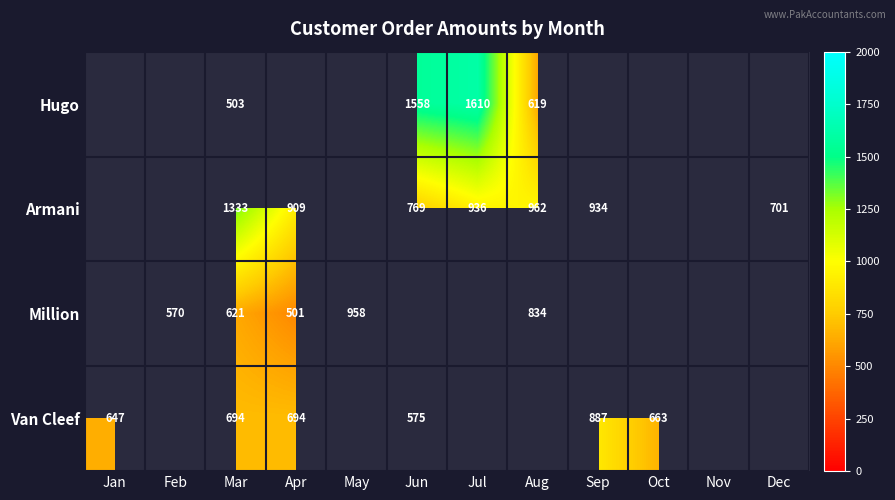

The value of Armani at Jun is 769. True or false?

True